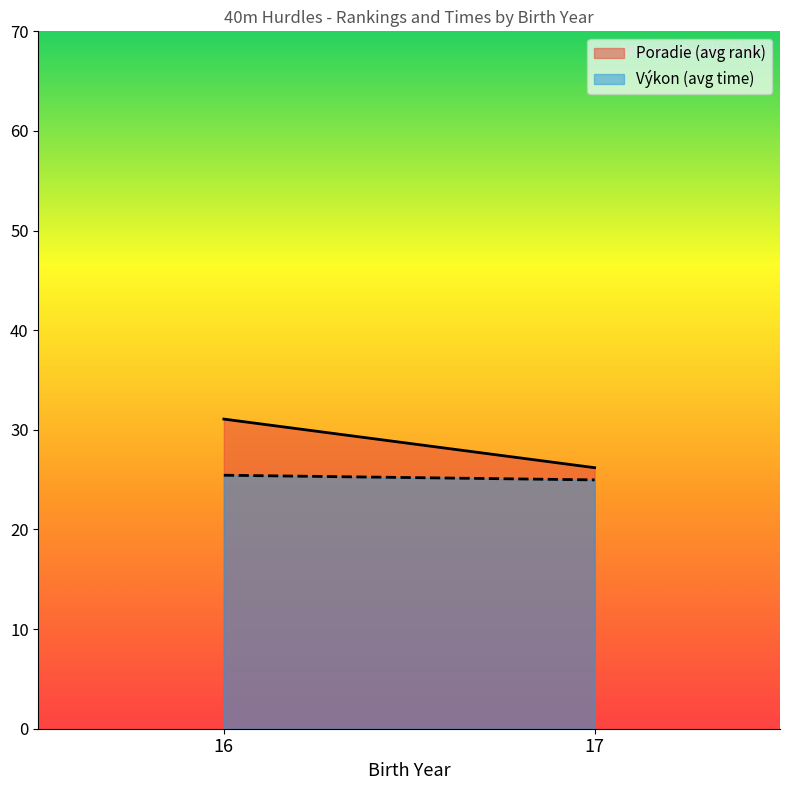

What is the smallest value displayed?

25.0